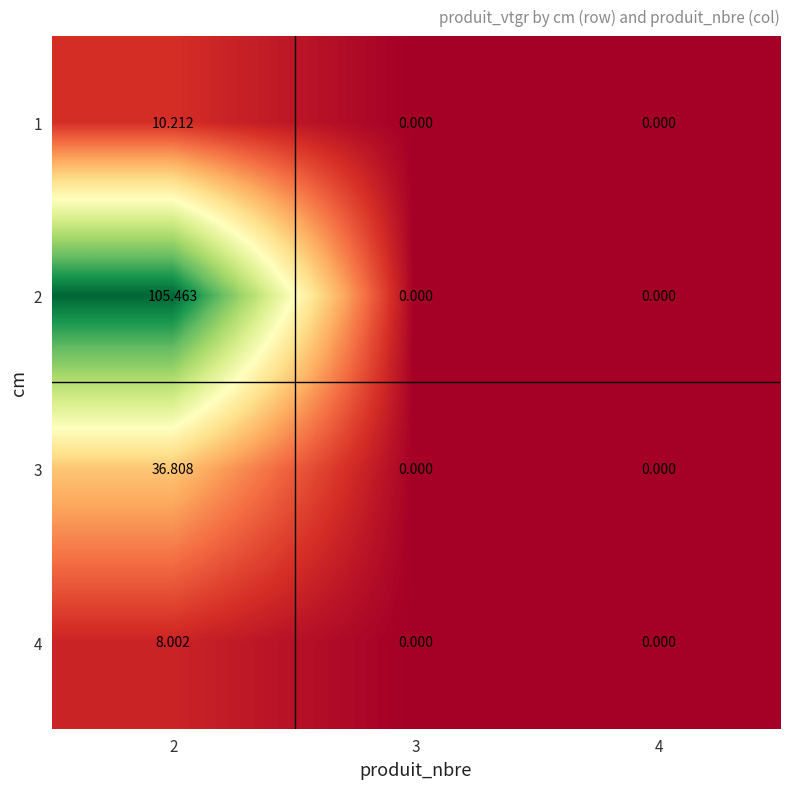

At which category is the sum across all series the highest?

2